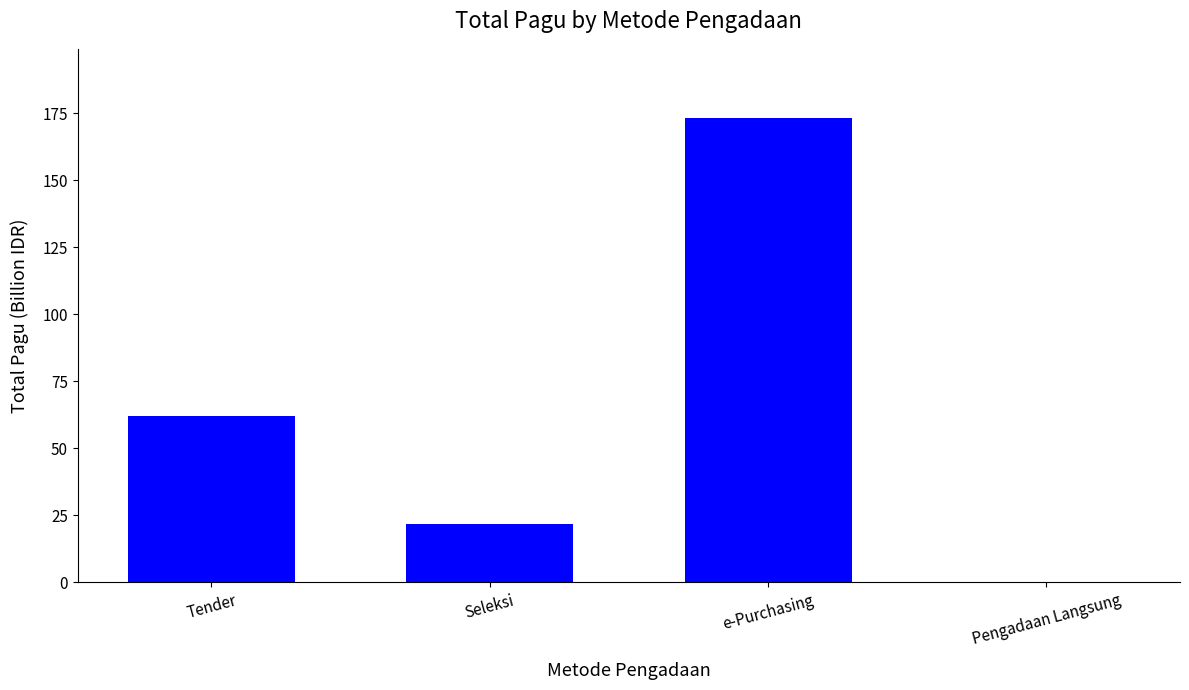

Does the chart contain stacked bars?

No